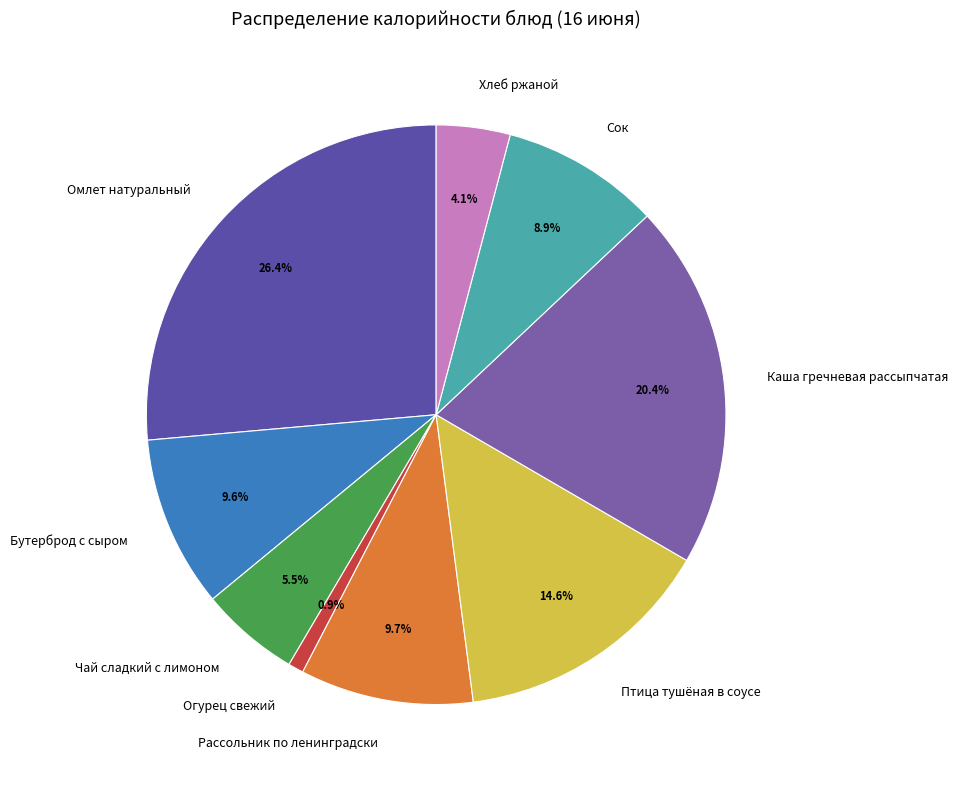

Between Бутерброд с сыром and Омлет натуральный, which is larger?

Омлет натуральный